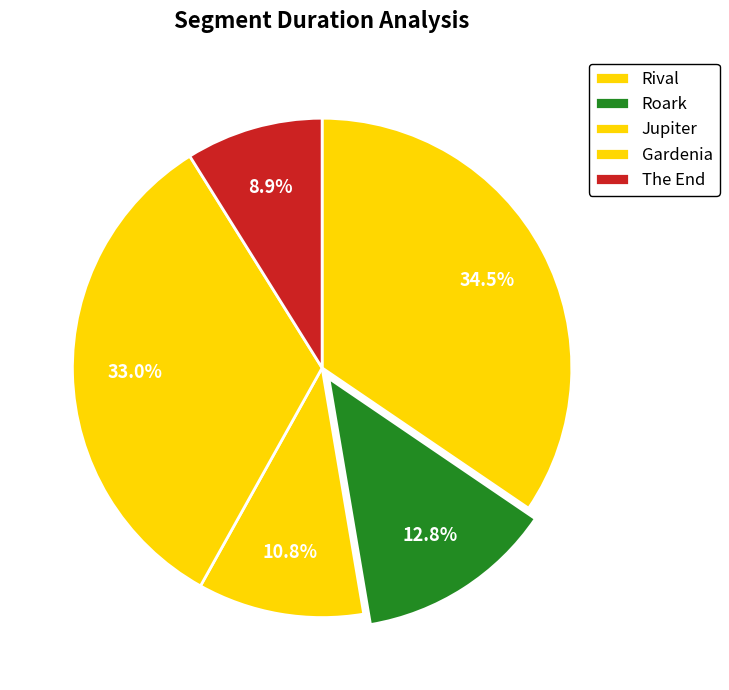

How many slices are in this pie chart?

5